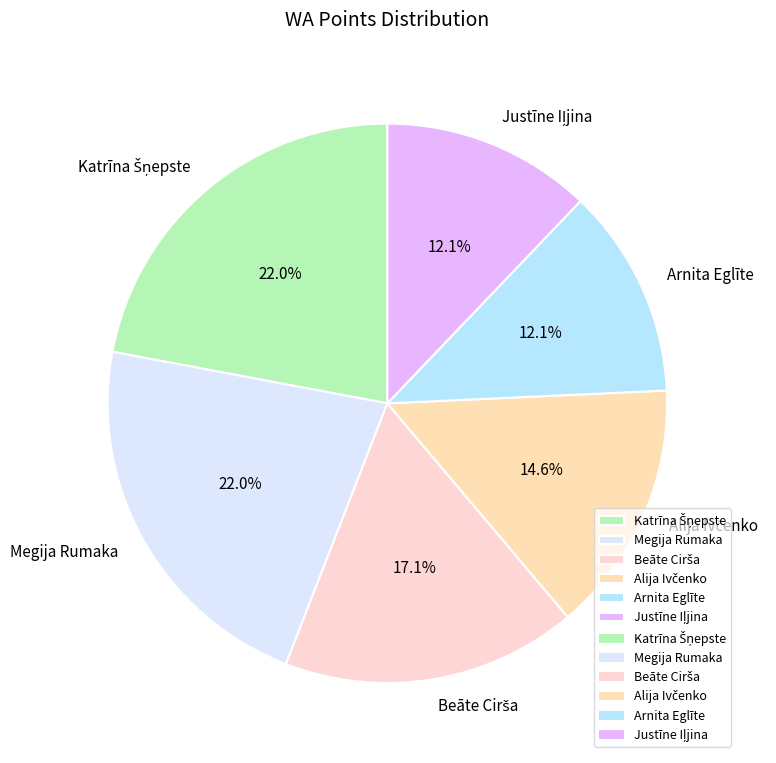

Is there any slice that represents more than half of the pie?

No